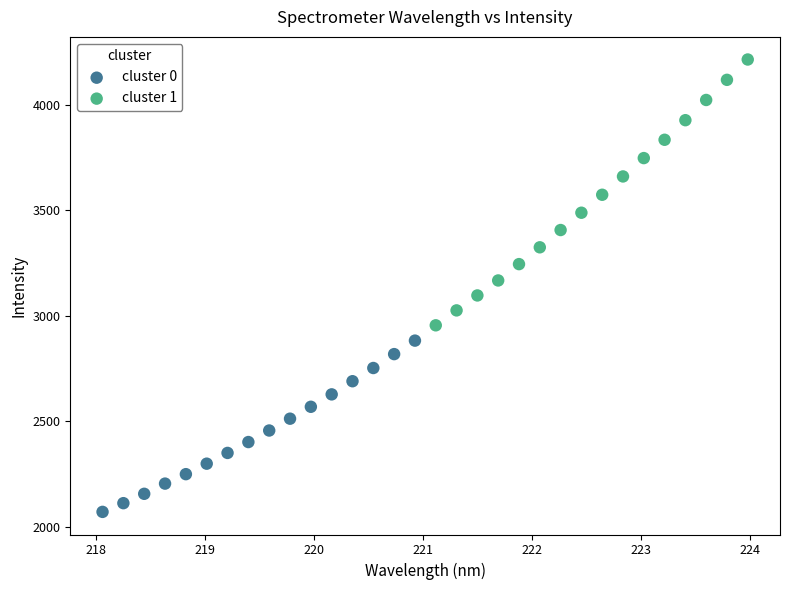

Which series reaches the minimum Y coordinate?

cluster 0